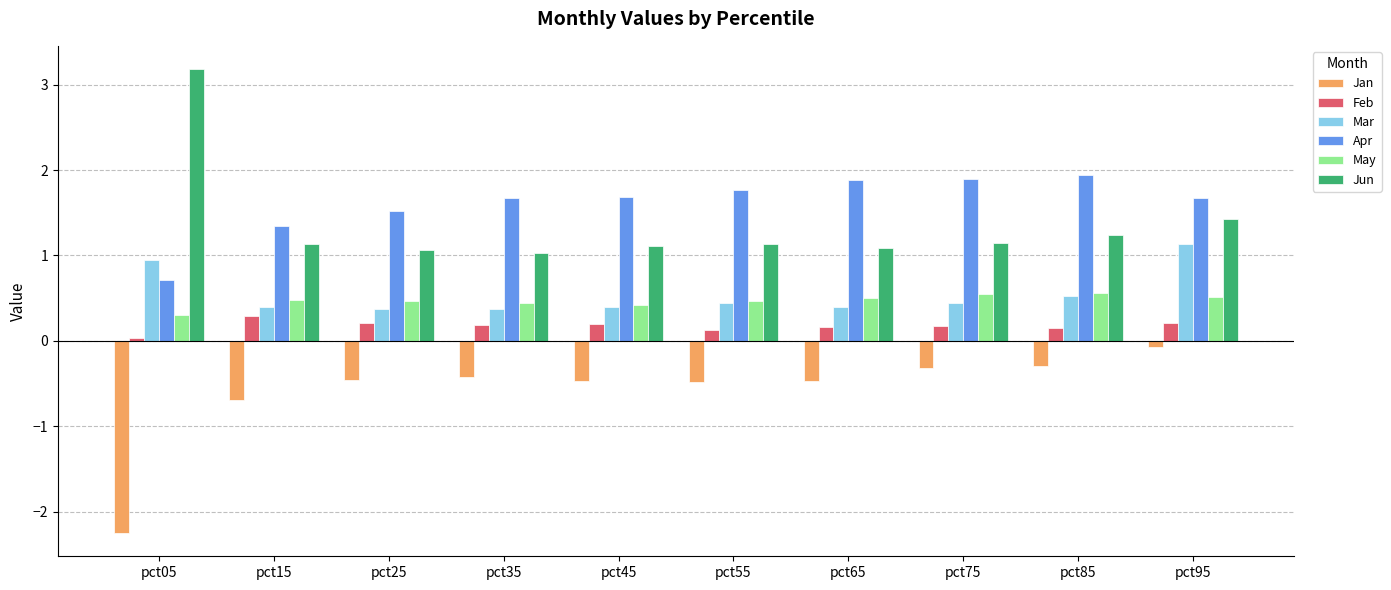

At which category is the sum across all series the highest?

pct95